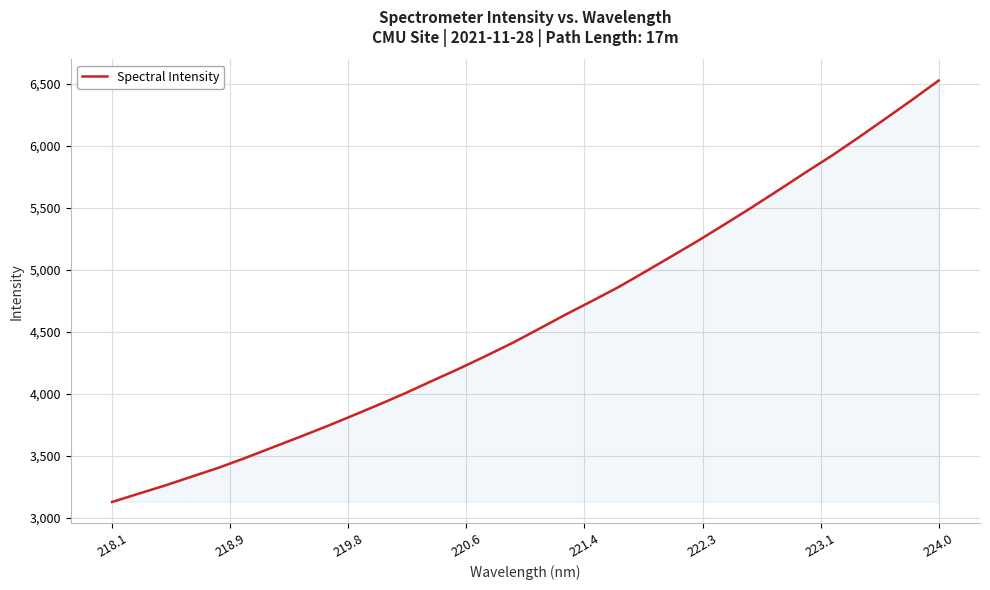

What is the maximum value shown in the chart?

6524.5